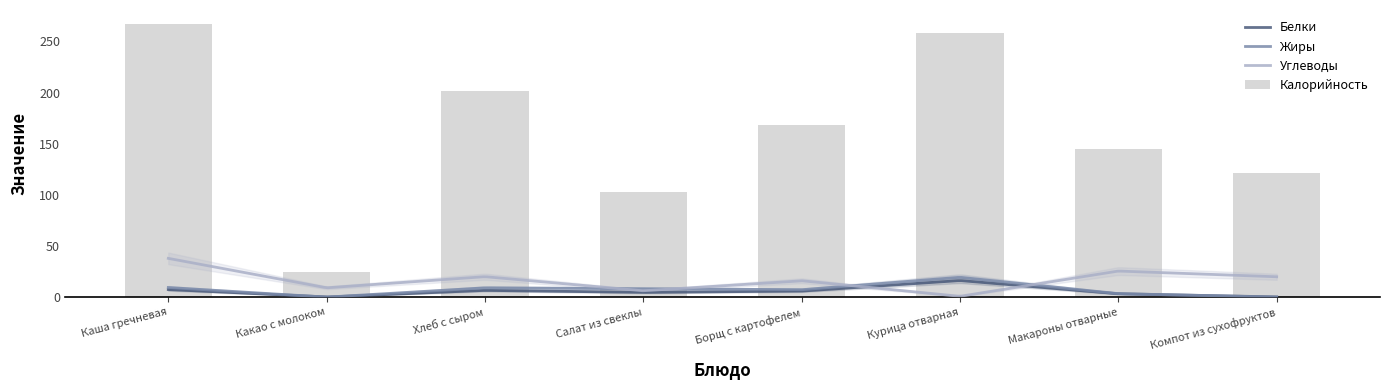

Reading left to right, list all the values displayed in this chart.

Калорийность: Каша гречневая=267.4	Какао с молоком=25.0	Хлеб с сыром=201.3	Салат из свеклы=103.0	Борщ с картофелем=168.6	Курица отварная=258.0	Макароны отварные=145.0	Компот из сухофруктов=121.0
Белки: Каша гречневая=7.4	Какао с молоком=0.1	Хлеб с сыром=6.6	Салат из свеклы=4.6	Борщ с картофелем=5.9	Курица отварная=16.2	Макароны отварные=3.3	Компот из сухофруктов=0.2
Жиры: Каша гречневая=9.4	Какао с молоком=0.0	Хлеб с сыром=9.1	Салат из свеклы=8.2	Борщ с картофелем=7.2	Курица отварная=19.4	Макароны отварные=3.4	Компот из сухофруктов=0.0
Углеводы: Каша гречневая=37.9	Какао с молоком=9.1	Хлеб с сыром=20.0	Салат из свеклы=6.2	Борщ с картофелем=16.0	Курица отварная=0.8	Макароны отварные=25.5	Компот из сухофруктов=19.9